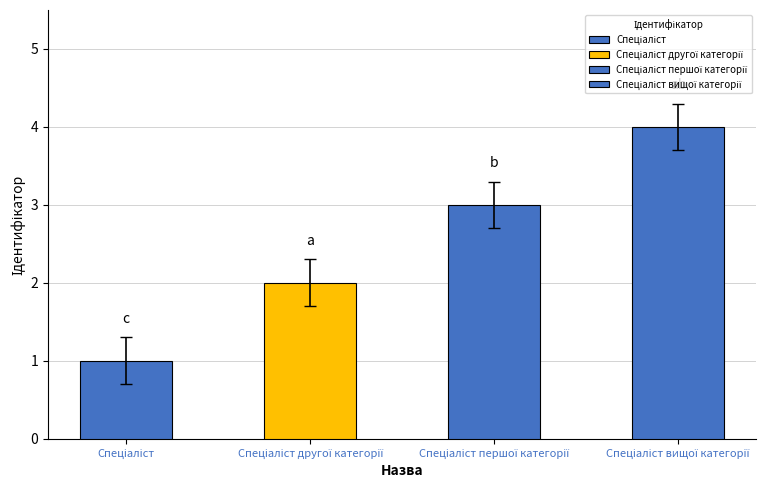

Rank the categories by value from lowest to highest.

Спеціаліст, Спеціаліст другої категорії, Спеціаліст першої категорії, Спеціаліст вищої категорії